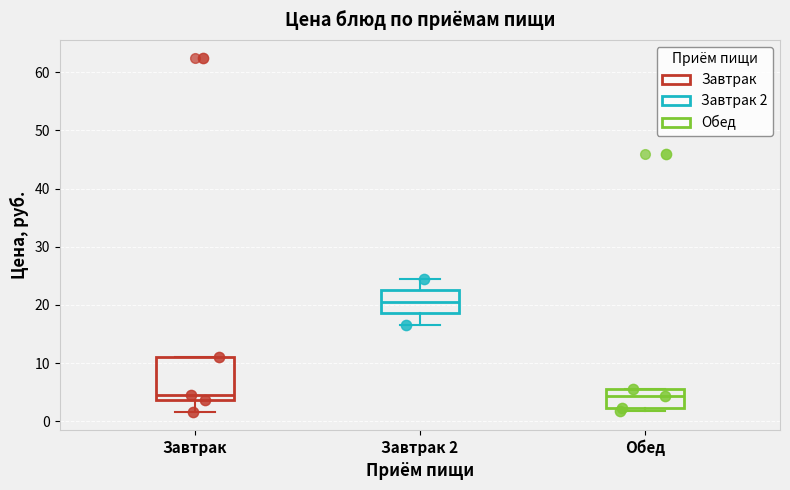

Reading left to right, transcribe this box plot: for each box, give where its median line is, the range the box spans, and where its two whiskers end, as read against the y-axis. The values are not printed on the chart, so give them approximately, as read against the axis.

Завтрак: median 4 (just above the box's lower edge), box 4 to 11, whiskers 2 to 11
Завтрак 2: median 21, box 19 to 23, whiskers 17 to 25
Обед: median 4, box 2 to 6, whiskers 2 (just below the box's lower edge) to 6